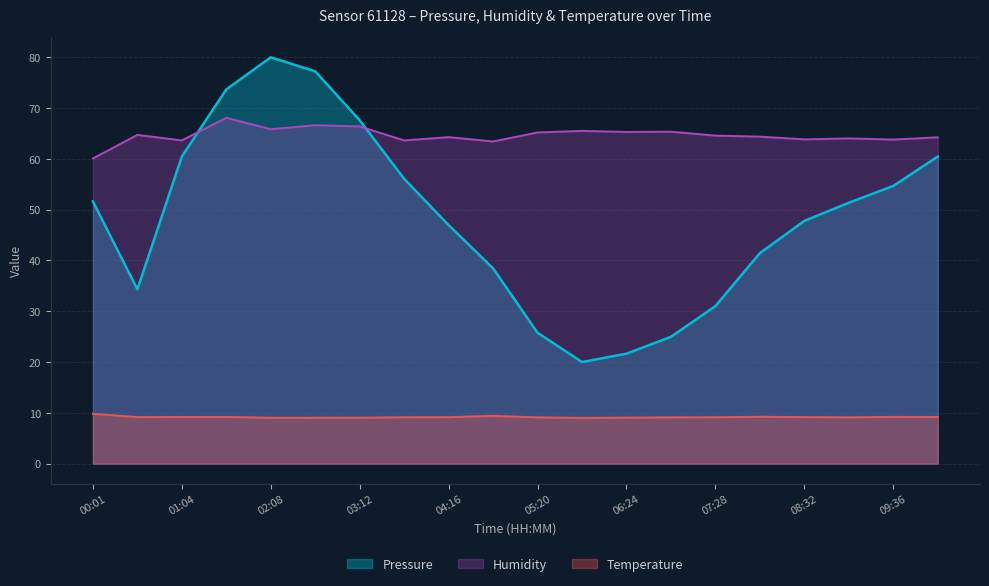

Does the chart have visible grid lines?

Yes